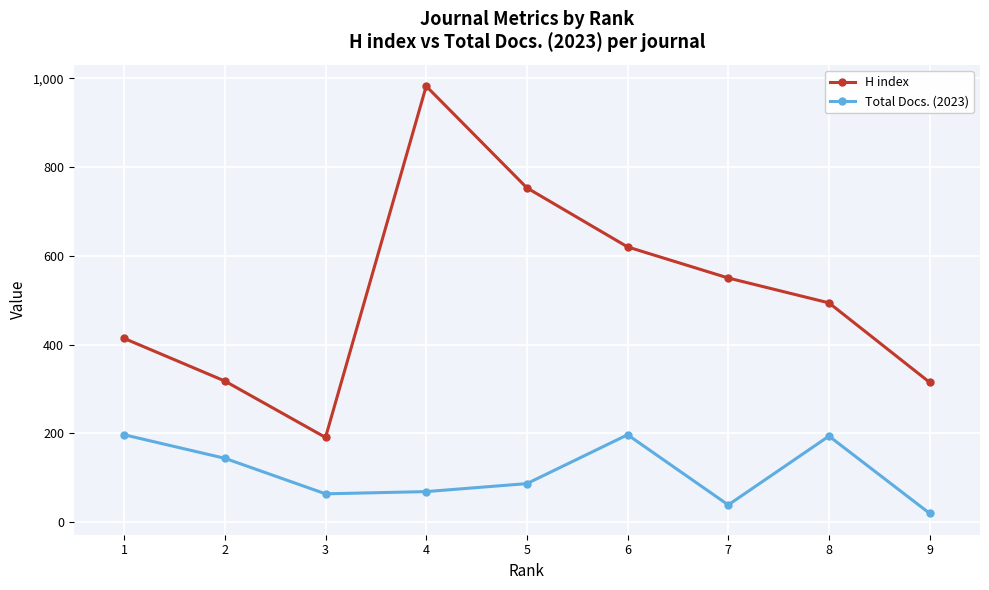

Which series has the widest spread of values?

H index